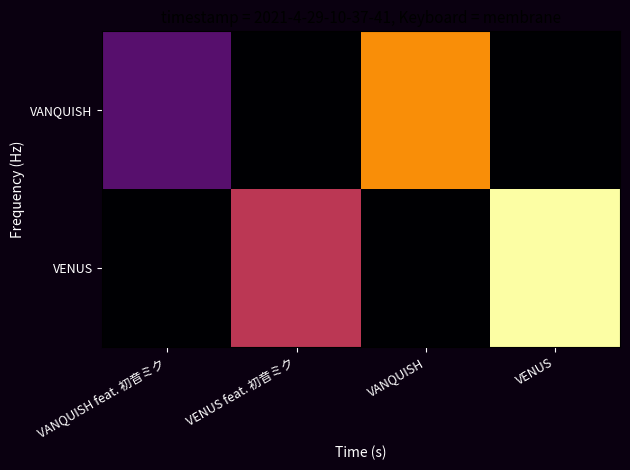

At which category is the sum across all series the highest?

VENUS